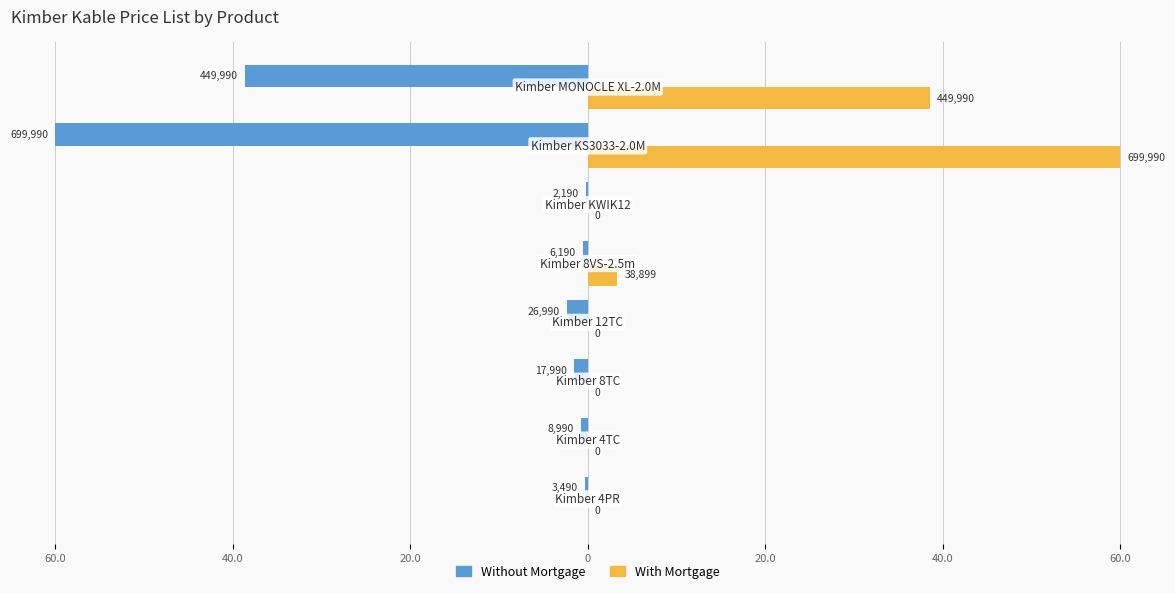

Reading left to right, transcribe all the data shown in this chart.

Without Mortgage: -0.3	-0.8	-1.5	-2.3	-0.5	-0.2	-60.0	-38.6
With Mortgage: 0.0	0.0	0.0	0.0	3.3	0.0	60.0	38.6